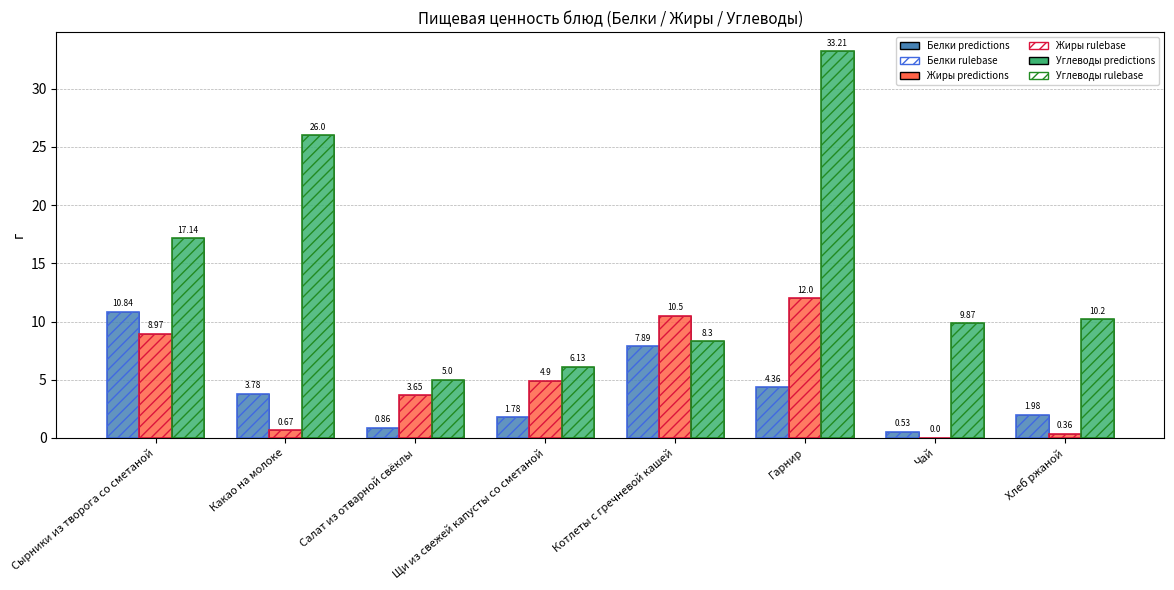

The Белки rulebase series shows 0.8 at Чай. True or false?

False